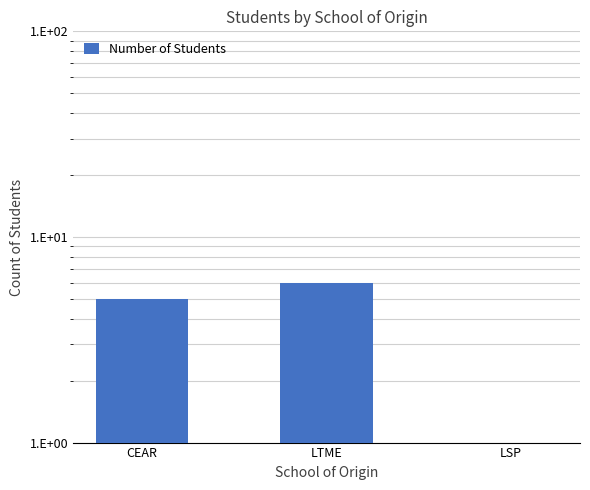

What position from the left is LSP?

3